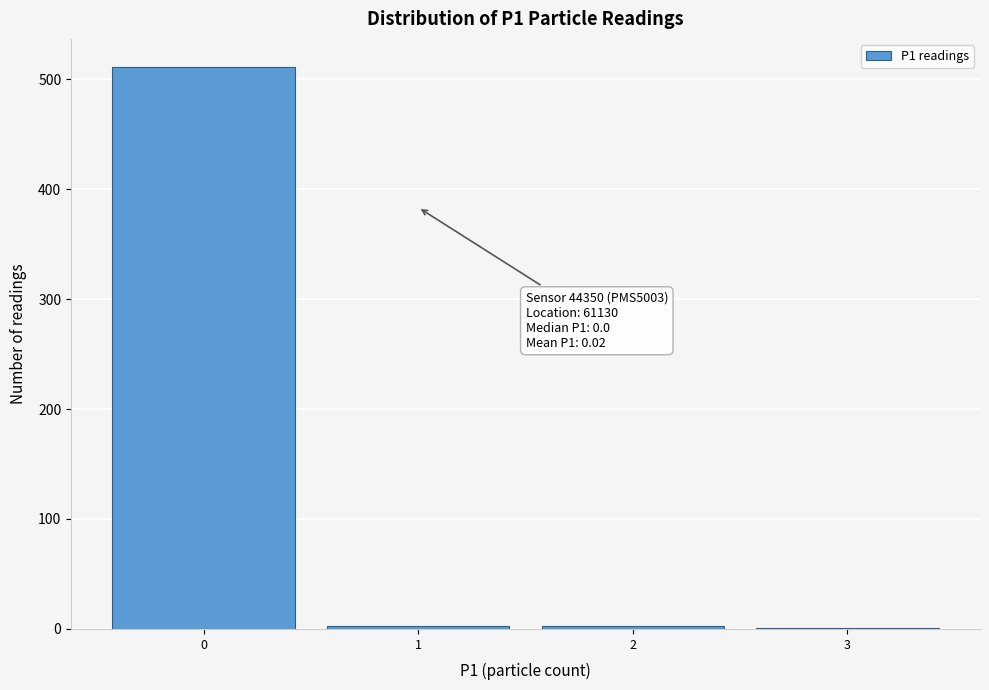

Which range on the x-axis has the tallest bar?

-0.5 to 0.5